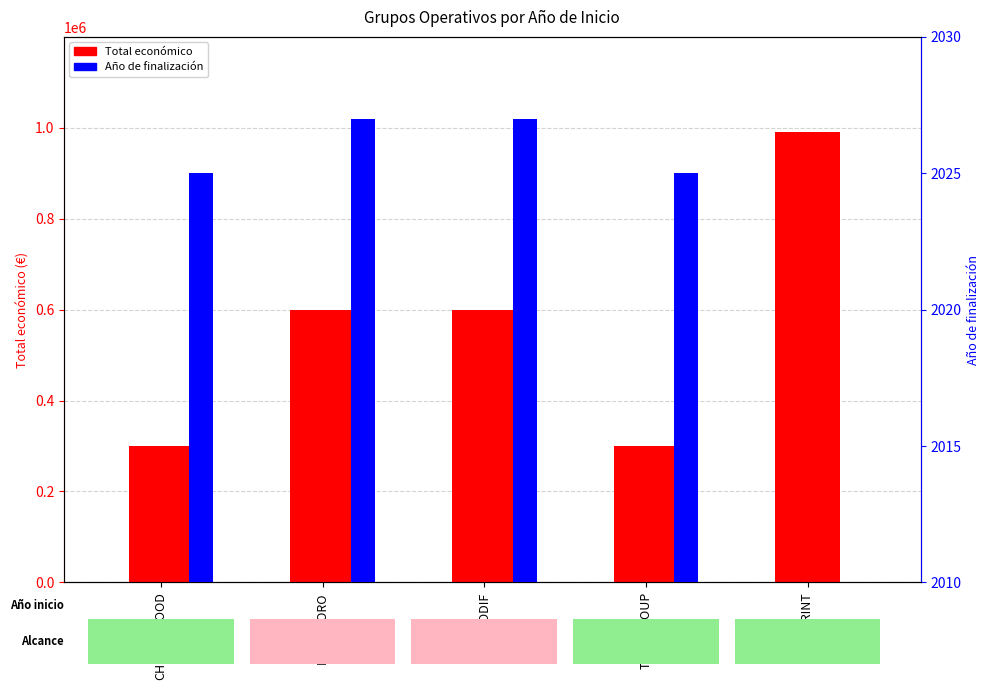

How many groups of bars are there?

5